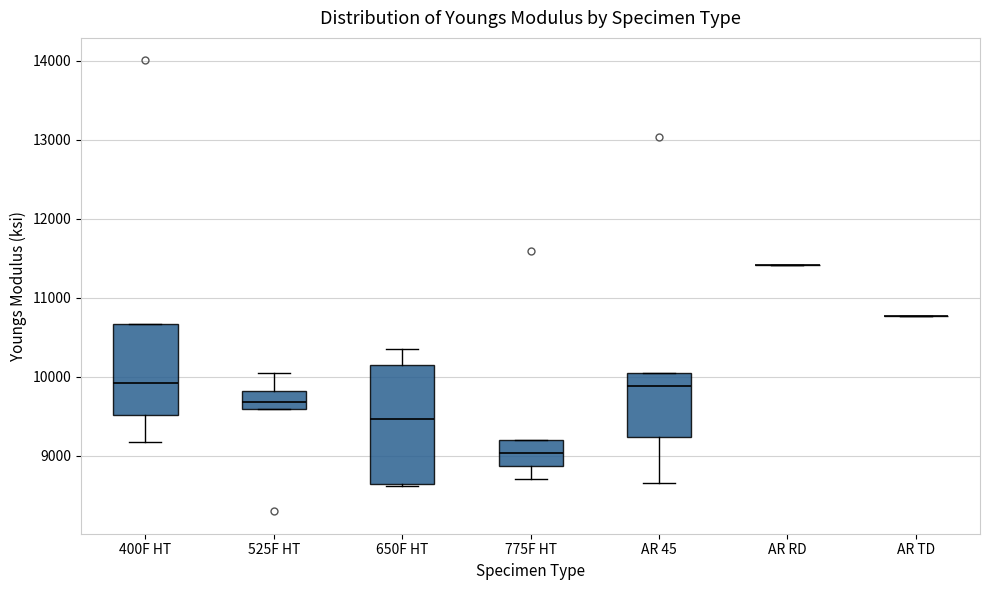

Which box is the tallest, from its lower edge to its upper edge?

650F HT